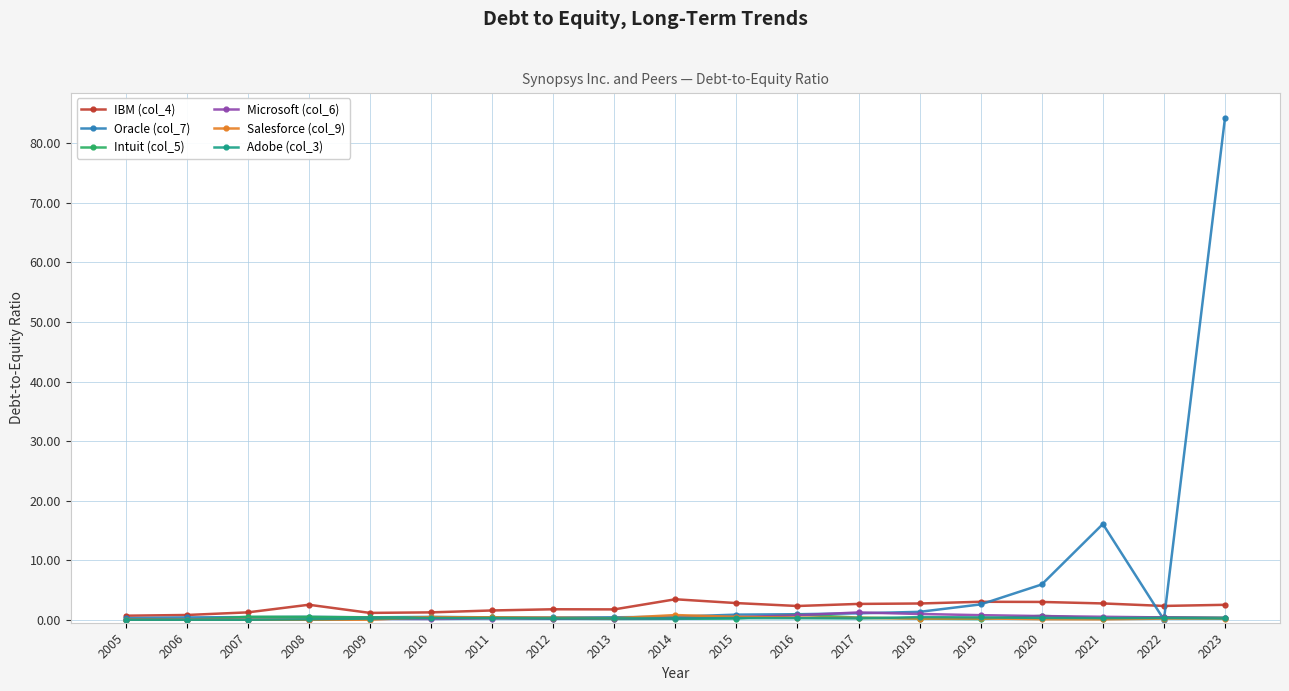

Which series has the widest spread of values?

Oracle (col_7)